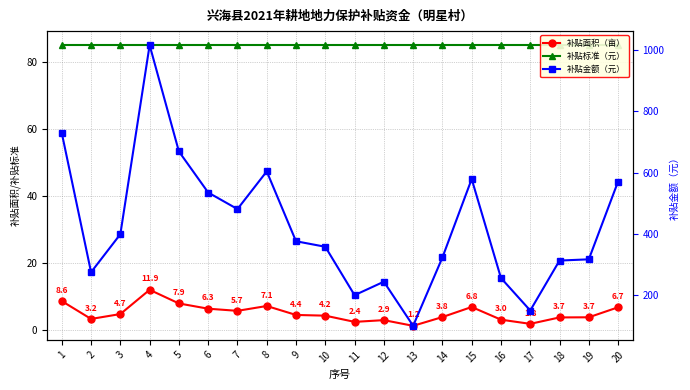

At which category is the sum across all series the highest?

4